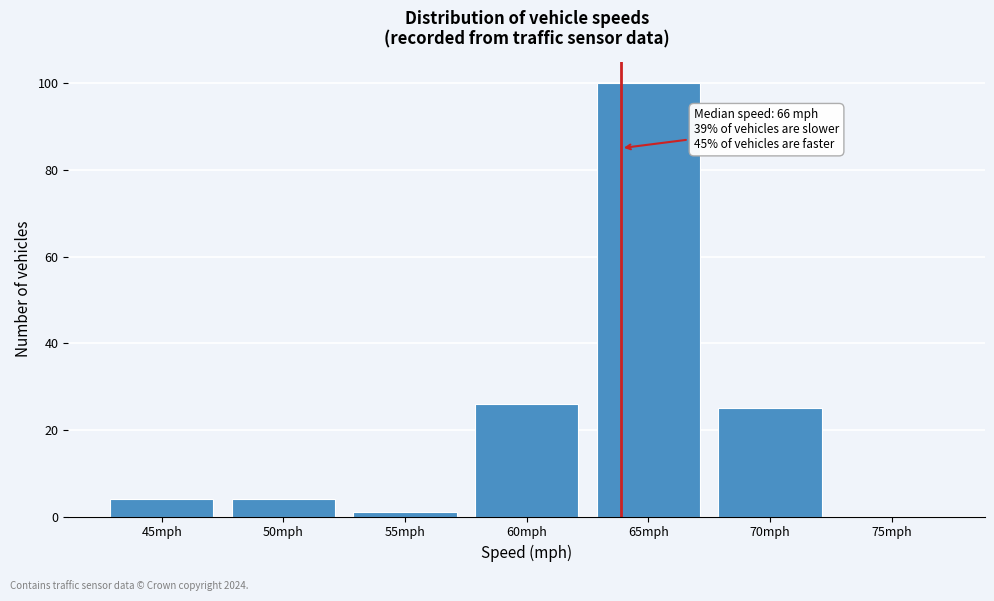

Reading right to left, transcribe all the data shown in this chart.

75mph=0	70mph=25	65mph=100	60mph=26	55mph=1	50mph=4	45mph=4